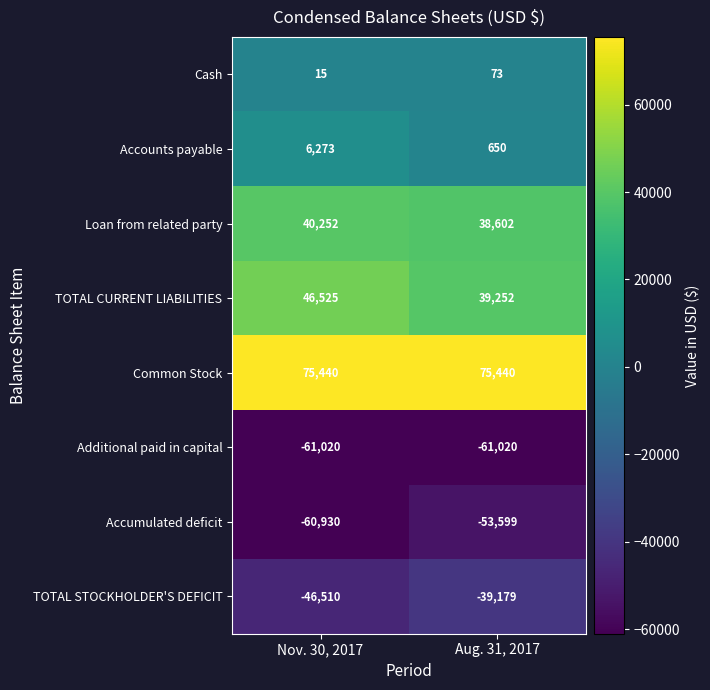

Rank the series by their maximum value, from lowest to highest.

Additional paid in capital, Accumulated deficit, TOTAL STOCKHOLDER'S DEFICIT, Cash, Accounts payable, Loan from related party, TOTAL CURRENT LIABILITIES, Common Stock